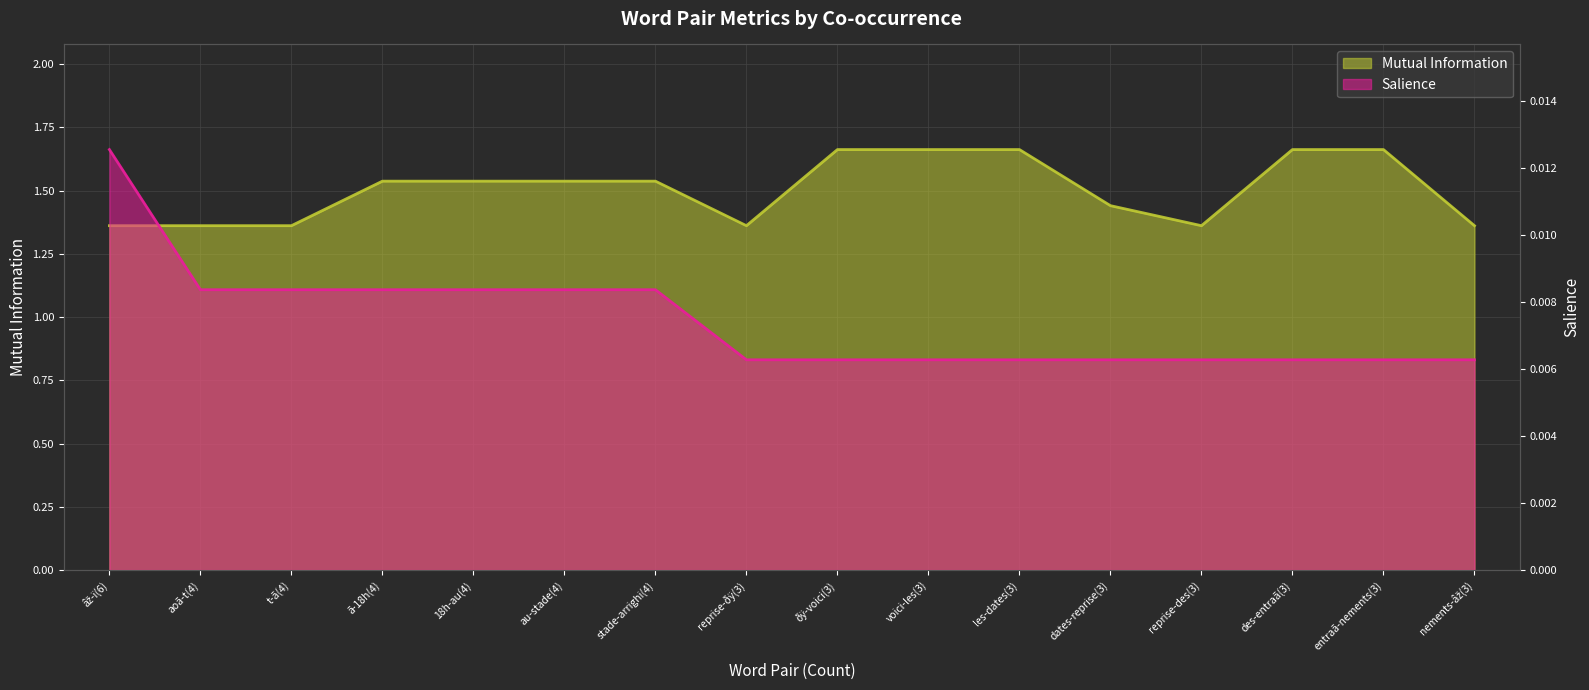

At reprise-des(3), list the series in order from largest to smallest.

Mutual Information, Salience